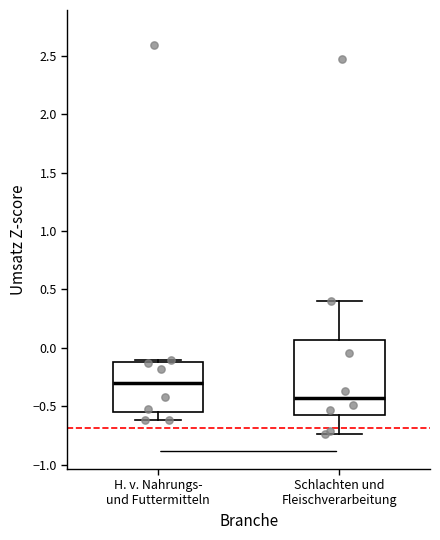

Reading left to right, transcribe this box plot: for each box, give where its median line is, the range the box spans, and where its two whiskers end, as read against the y-axis. The values are not printed on the chart, so give them approximately, as read against the axis.

H. v. Nahrungs- und Futtermitteln: median -0.30, box -0.55 to -0.10, whiskers -0.60 to -0.10 (just above the box's upper edge)
Schlachten und Fleischverarbeitung: median -0.45, box -0.60 to 0.05, whiskers -0.75 to 0.40